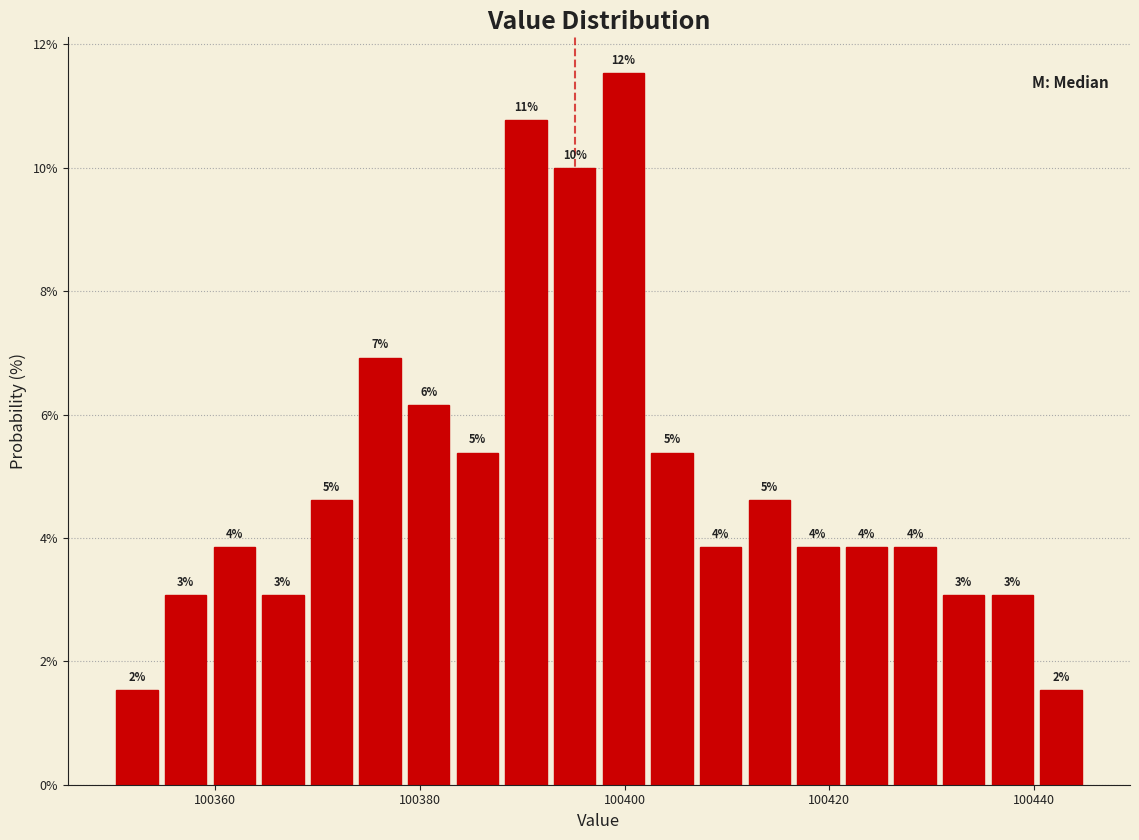

Around what value on the x-axis is the tallest bar? Give the approximate position of its centre, as read against the axis.

100400